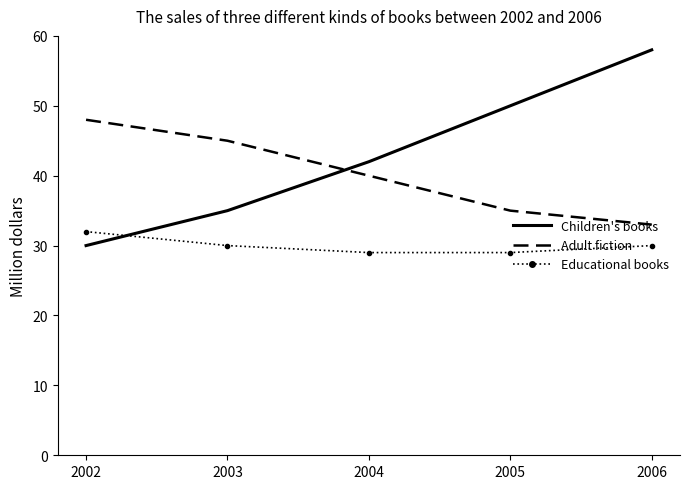

What is the greatest value displayed?

58